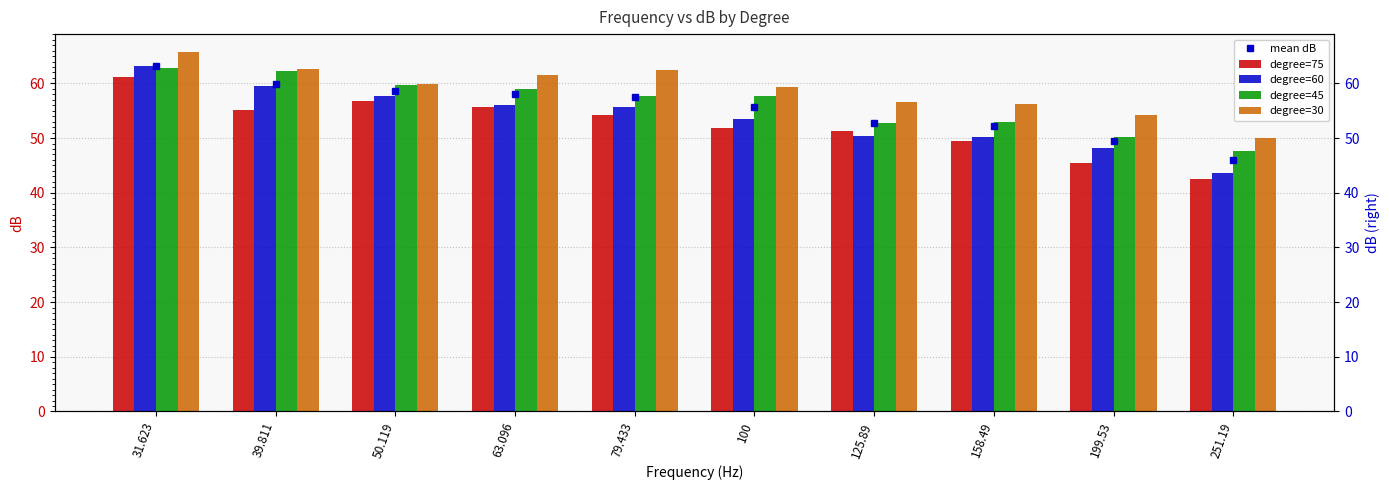

At 251.19, list the series in order from smallest to largest.

degree=75, degree=60, mean dB, degree=45, degree=30